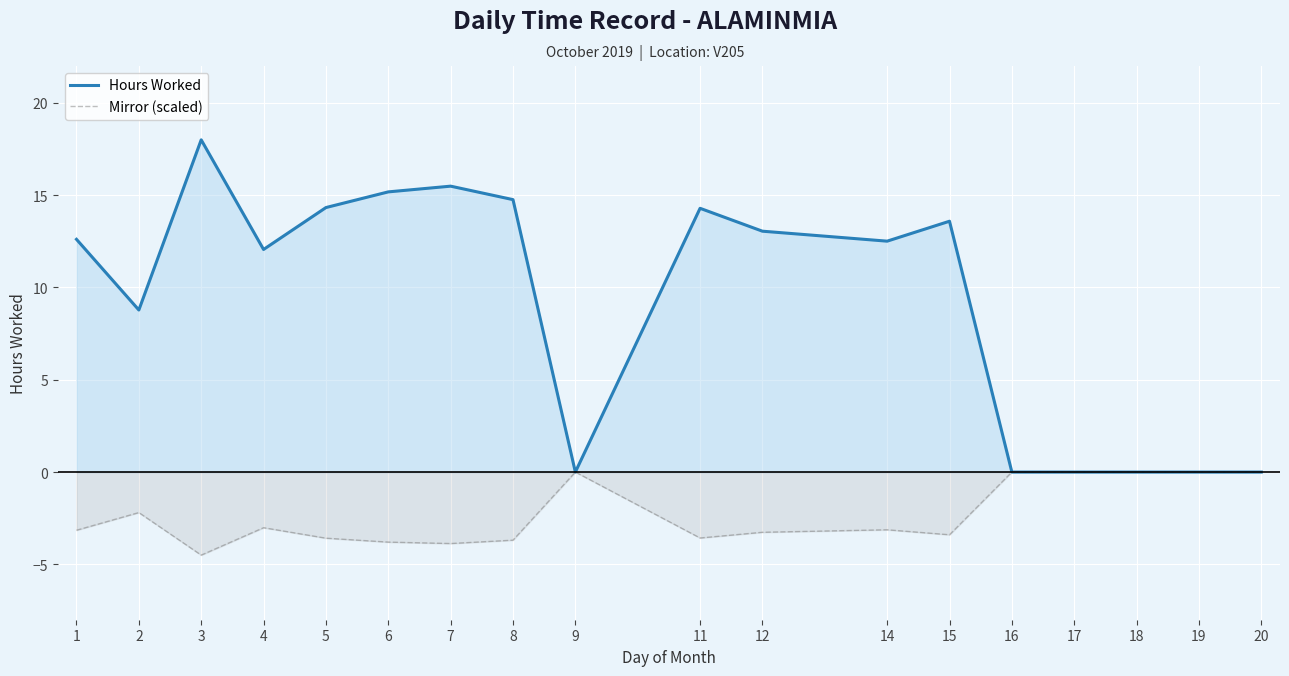

Reading right to left, extract all data points from this chart.

Hours Worked: 0.0	0.0	0.0	0.0	0.0	13.6	12.5	13.1	14.3	0.0	14.8	15.5	15.2	14.3	12.1	18.0	8.8	12.6
Mirror (scaled): -0.0	-0.0	-0.0	-0.0	-0.0	-3.4	-3.1	-3.3	-3.6	-0.0	-3.7	-3.9	-3.8	-3.6	-3.0	-4.5	-2.2	-3.2